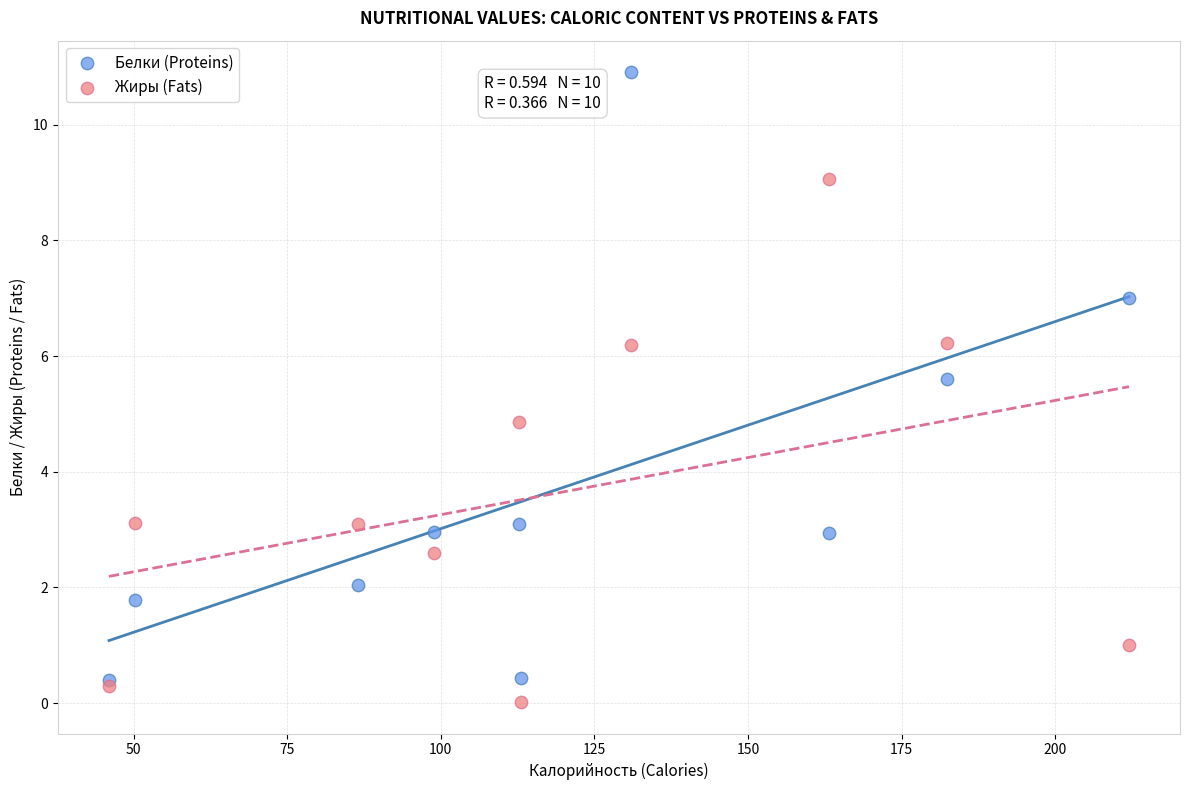

Across all series, what Y value is closest to 5?

4.9